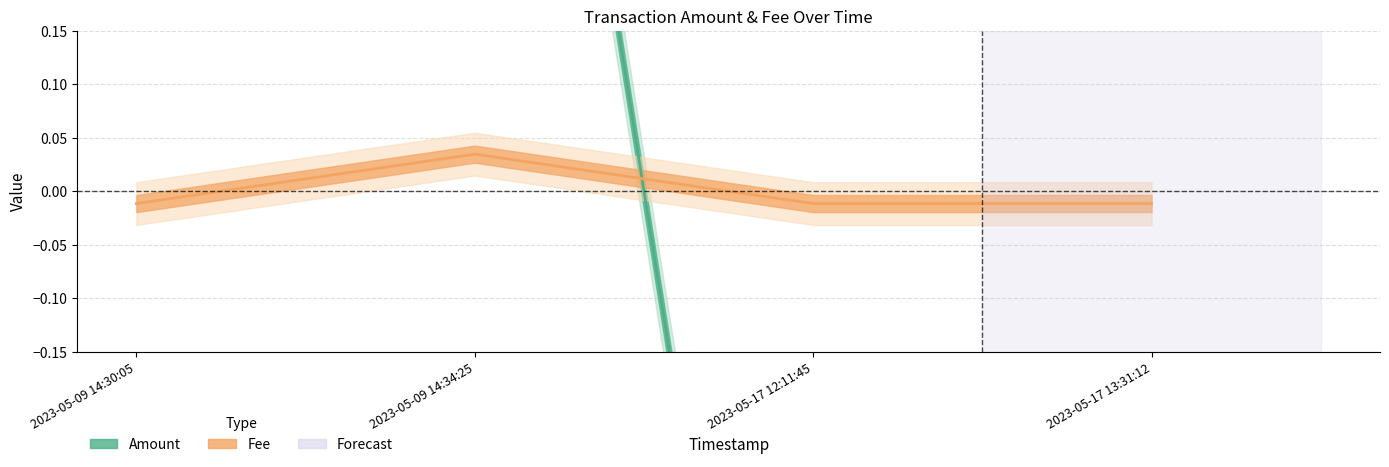

List the labels in order of Fee value, smallest first.

2023-05-09 14:30:05, 2023-05-17 12:11:45, 2023-05-17 13:31:12, 2023-05-09 14:34:25